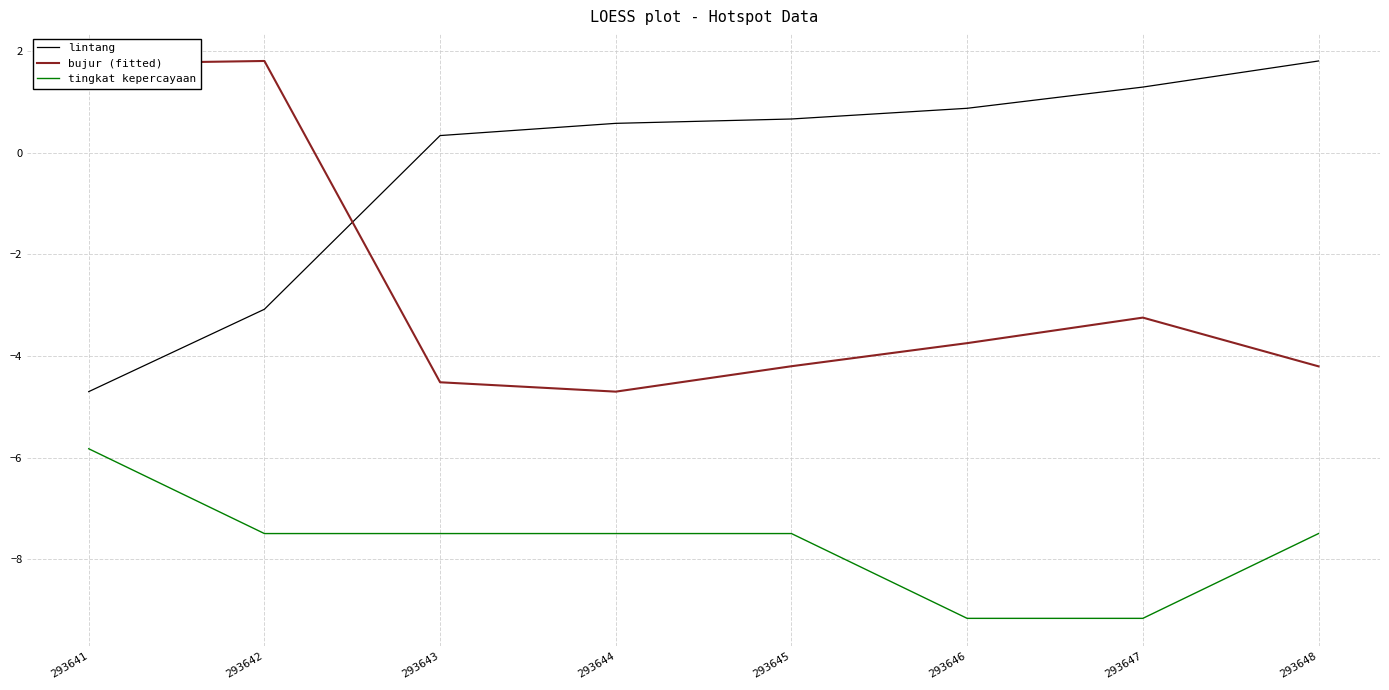

What is the sum of the lintang values at 293646 and 293642?

-2.2